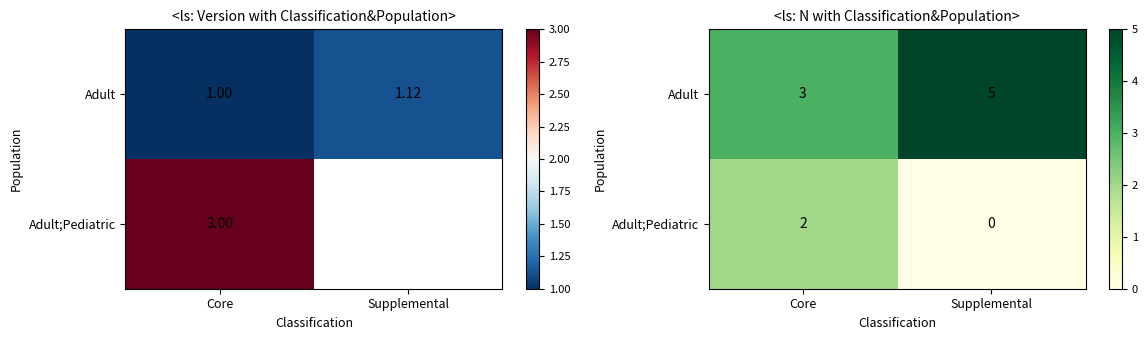

Is it true that Adult;Pediatric equals 2 at Core?

True